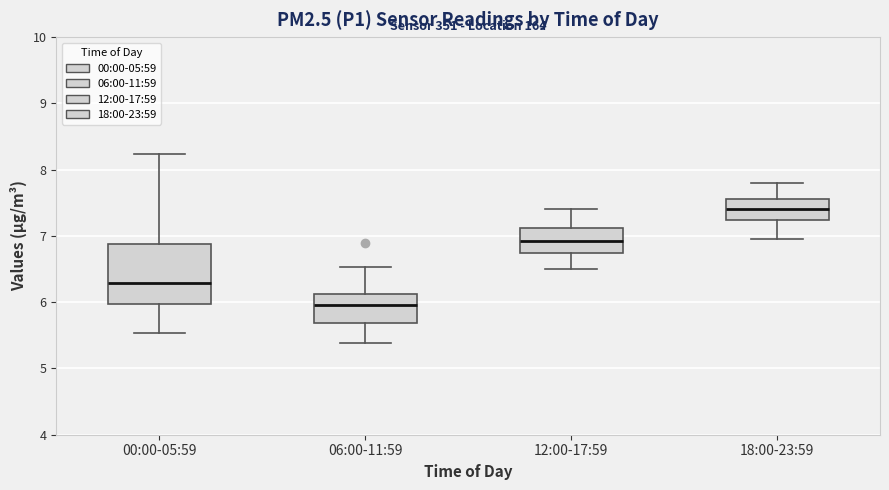

Which box's median line is the highest?

18:00-23:59